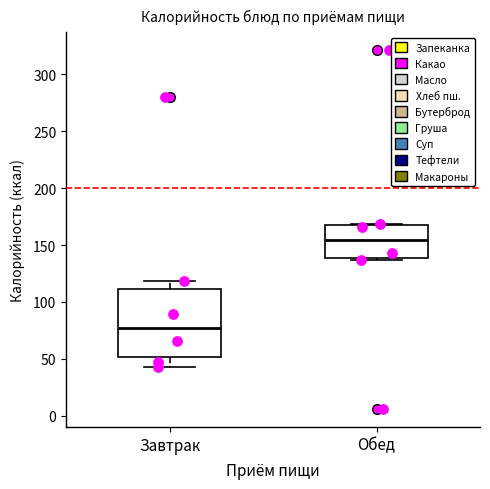

Reading left to right, transcribe this box plot: for each box, give where its median line is, the range the box spans, and where its two whiskers end, as read against the y-axis. The values are not printed on the chart, so give them approximately, as read against the axis.

Завтрак: median 80, box 50 to 110, whiskers 45 to 120
Обед: median 155, box 140 to 170, whiskers 135 to 170